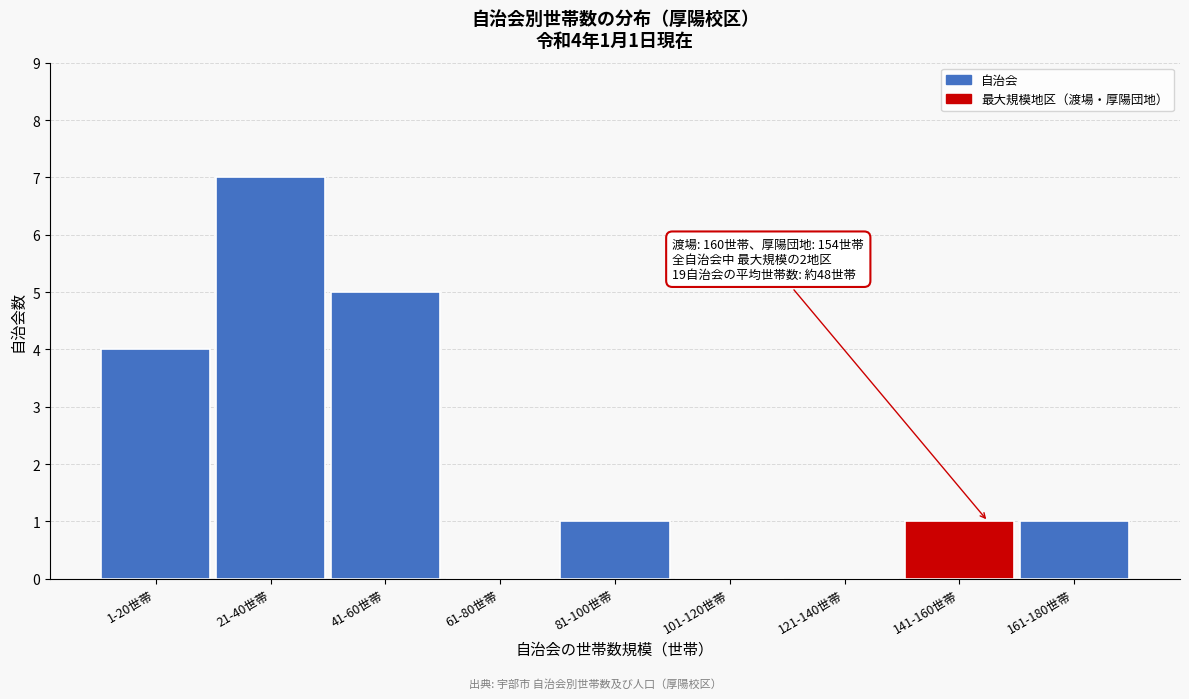

Reading left to right, transcribe all the data shown in this chart.

1-20世帯=4	21-40世帯=7	41-60世帯=5	61-80世帯=0	81-100世帯=1	101-120世帯=0	121-140世帯=0	141-160世帯=1	161-180世帯=1